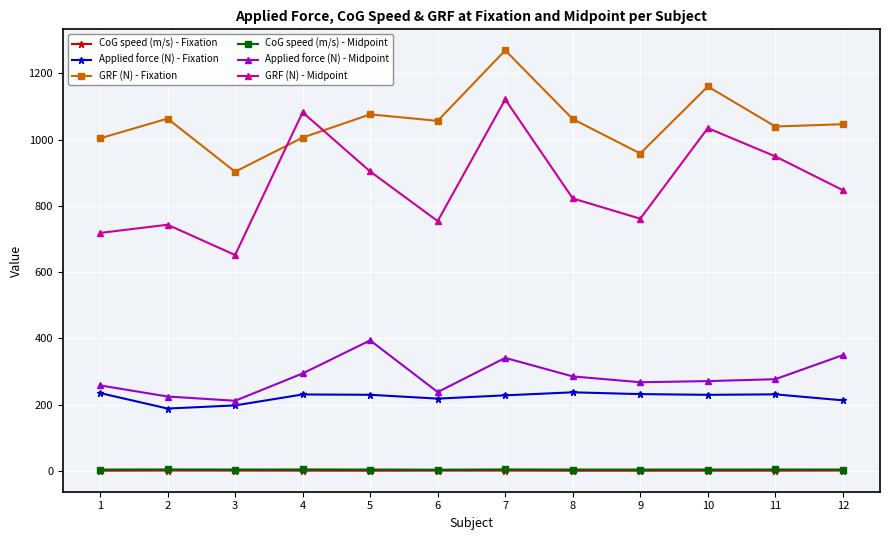

True or false: Applied force (N) - Midpoint and GRF (N) - Fixation intersect in this chart.

False